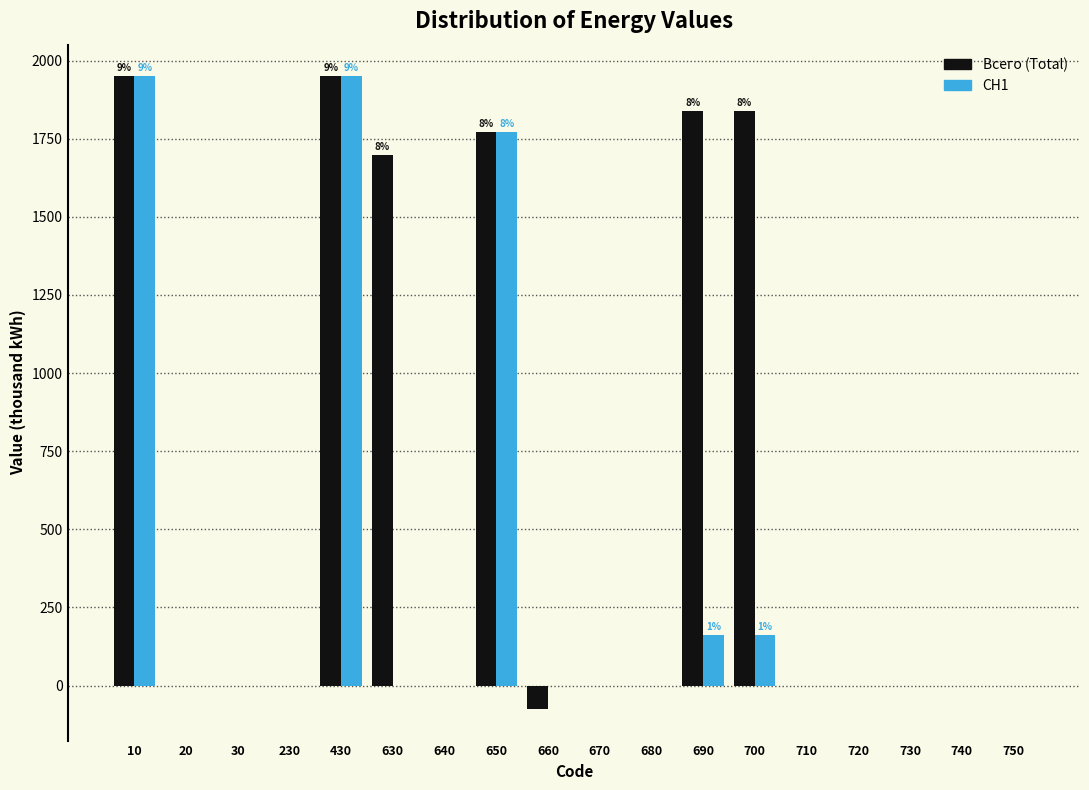

Which series has the largest total across all categories?

Всего (Total)